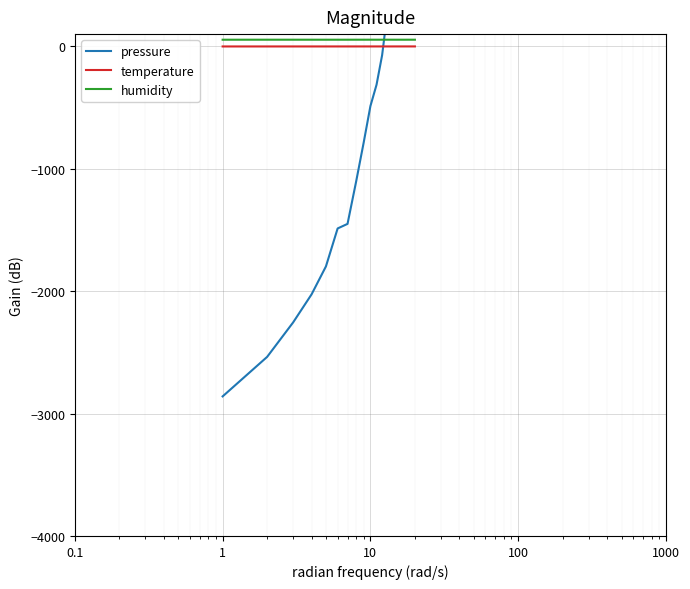

How many lines are shown in the chart?

3